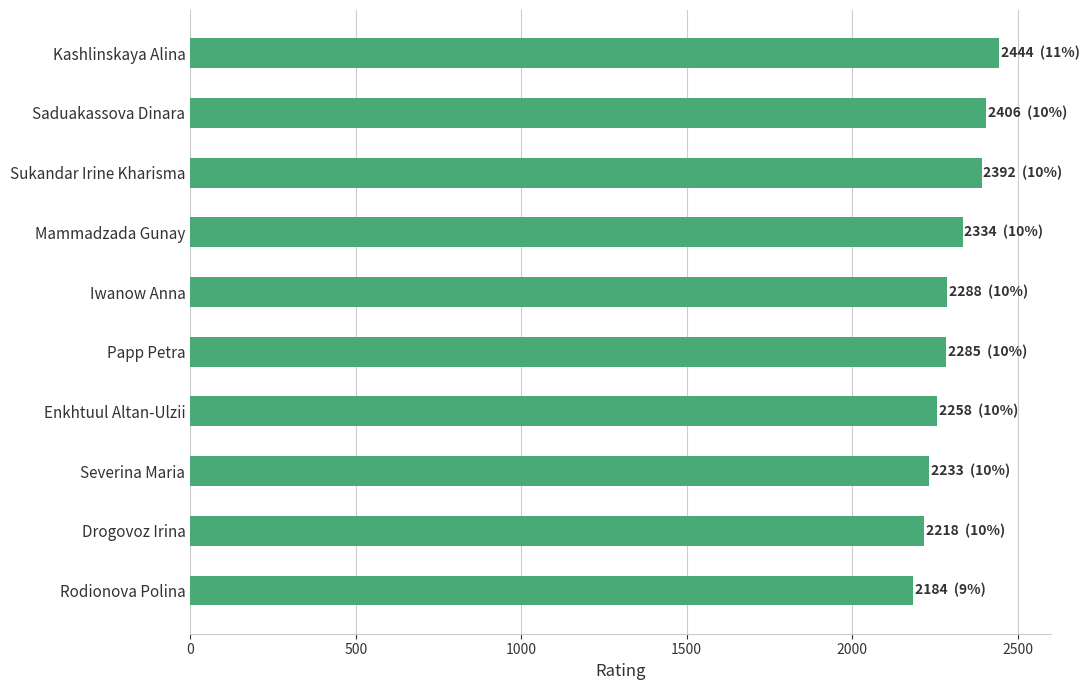

Which has a higher value, Sukandar Irine Kharisma or Enkhtuul Altan-Ulzii?

Sukandar Irine Kharisma